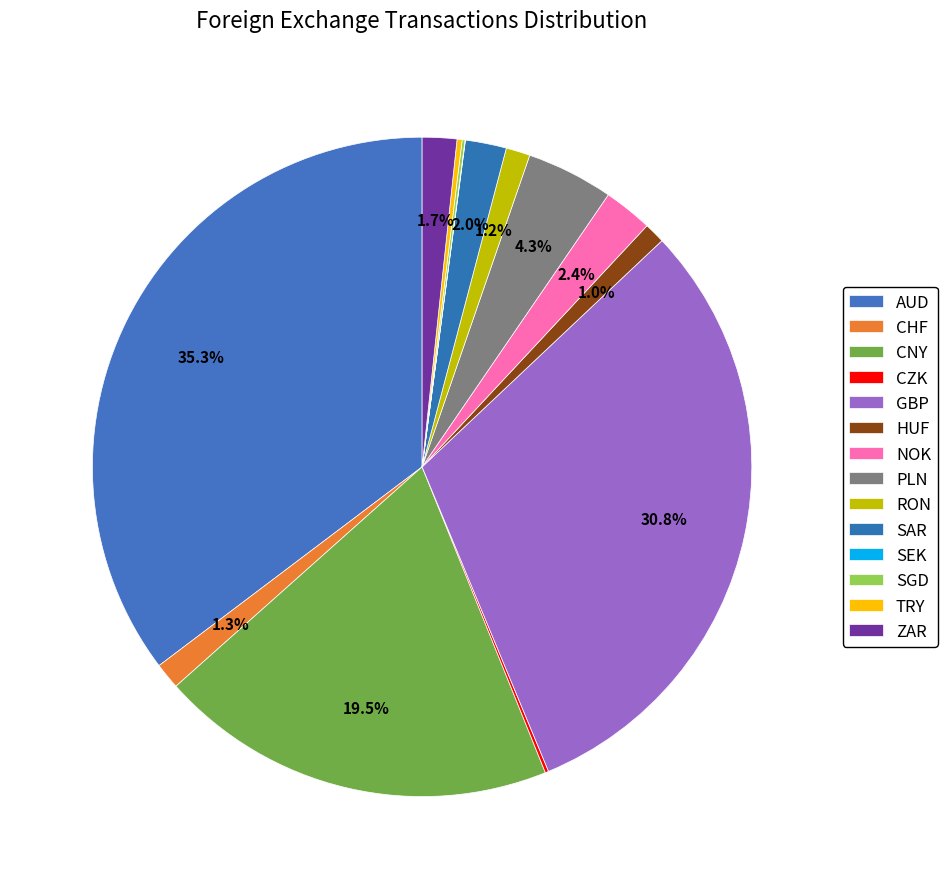

To the nearest percent, what portion does HUF represent?

1%